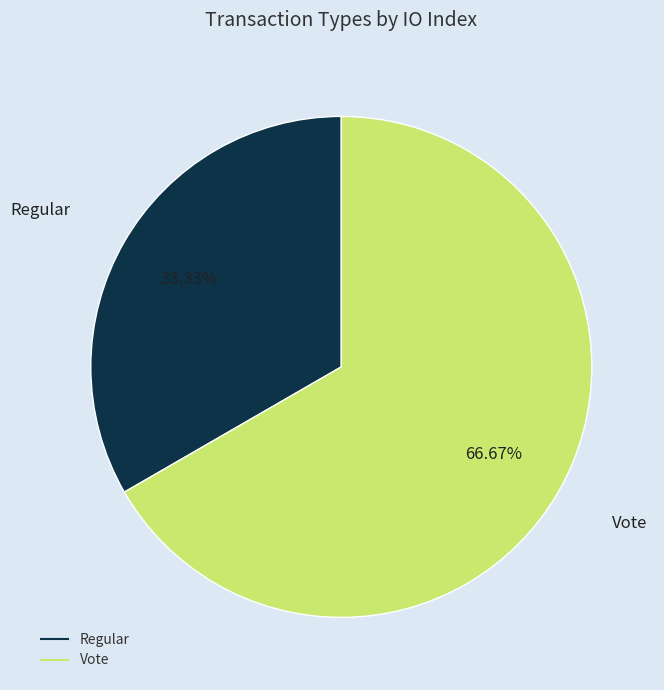

The Regular slice represents 33% of the pie. True or false?

True